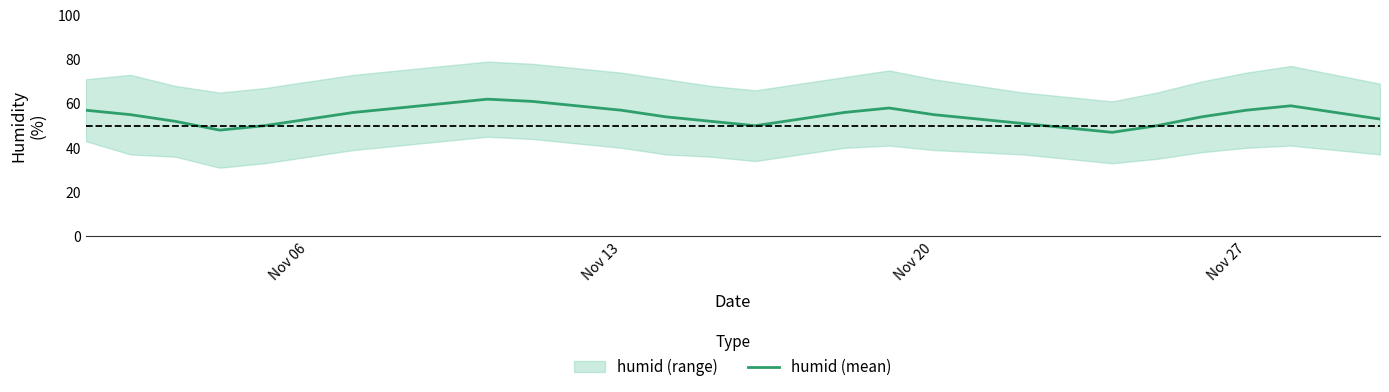

Reading right to left, list all the values displayed in this chart.

53	56	59	57	54	50	47	49	51	53	55	58	56	53	50	52	54	57	59	61	62	60	58	56	53	50	48	52	55	57